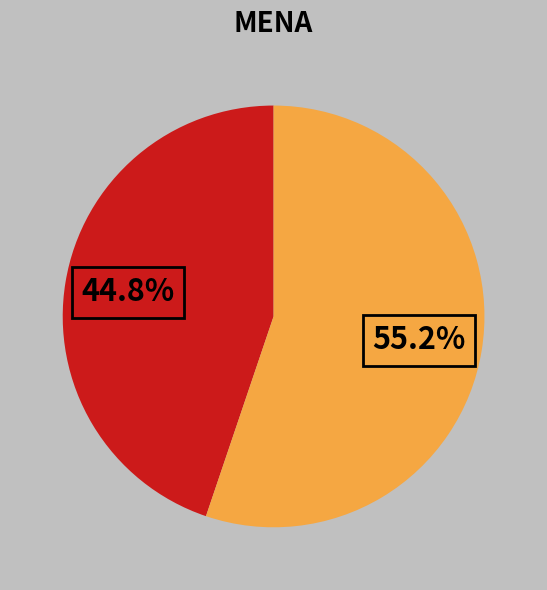

Is there any slice that represents more than half of the pie?

Yes